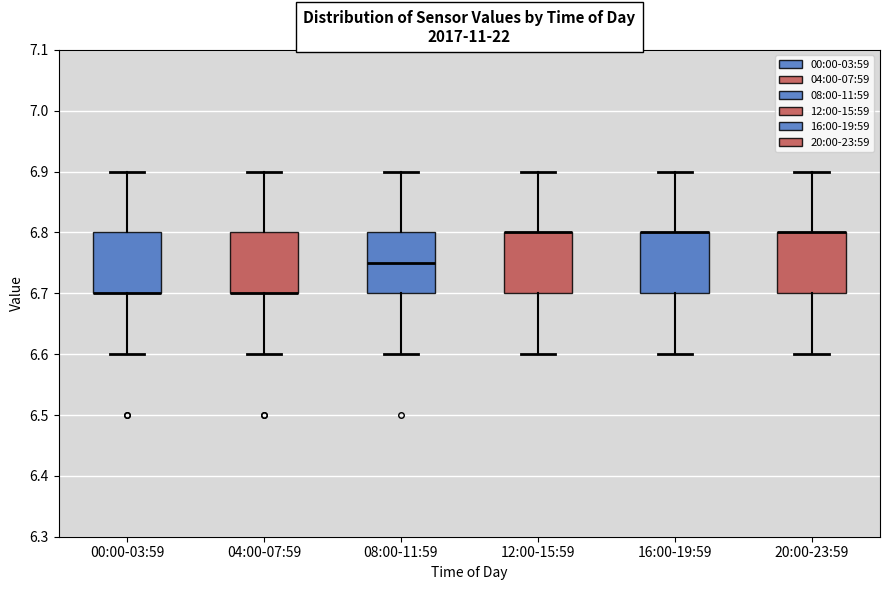

Reading left to right, read every box against the y-axis: the position of its median line, the range the box covers, and the ends of its whiskers. The values are not printed on the chart, so give them approximately, as read against the axis.

00:00-03:59: median 6.70 (drawn on the box's lower edge), box 6.70 to 6.80, whiskers 6.60 to 6.90
04:00-07:59: median 6.70 (drawn on the box's lower edge), box 6.70 to 6.80, whiskers 6.60 to 6.90
08:00-11:59: median 6.75, box 6.70 to 6.80, whiskers 6.60 to 6.90
12:00-15:59: median 6.80 (drawn on the box's upper edge), box 6.70 to 6.80, whiskers 6.60 to 6.90
16:00-19:59: median 6.80 (drawn on the box's upper edge), box 6.70 to 6.80, whiskers 6.60 to 6.90
20:00-23:59: median 6.80 (drawn on the box's upper edge), box 6.70 to 6.80, whiskers 6.60 to 6.90